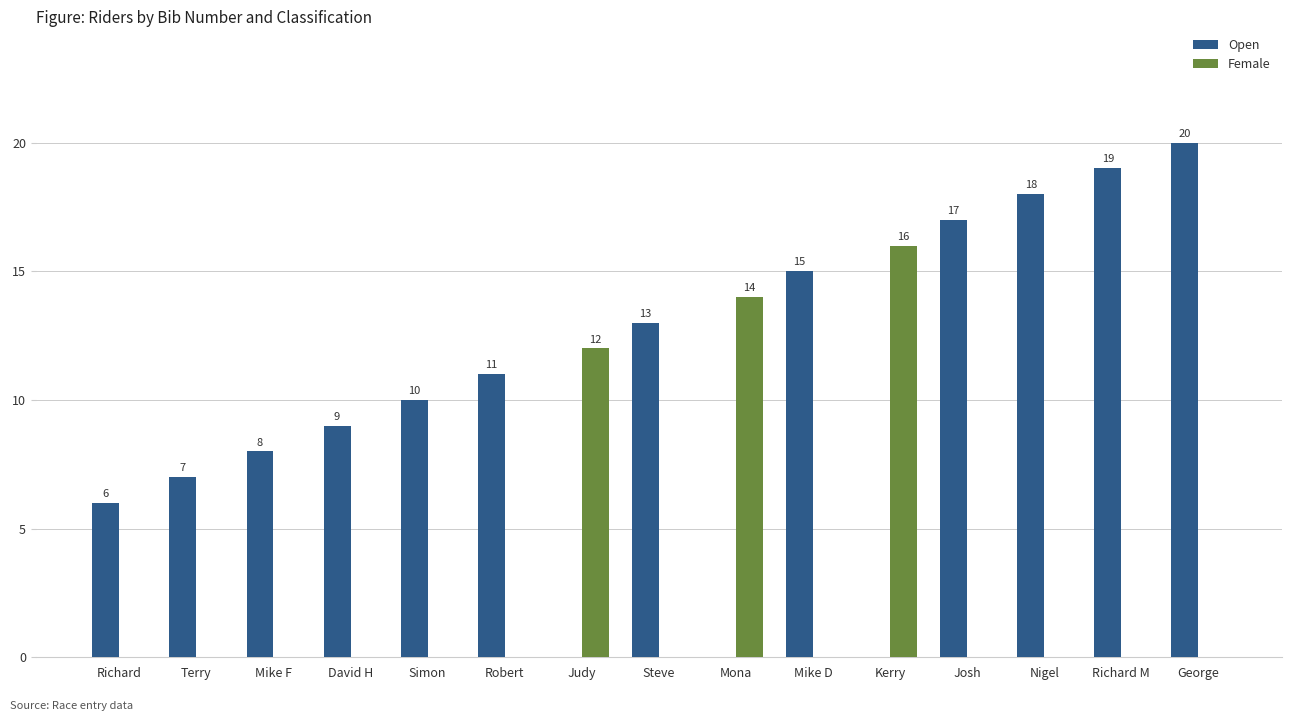

The Female series shows 0 at Steve. True or false?

True